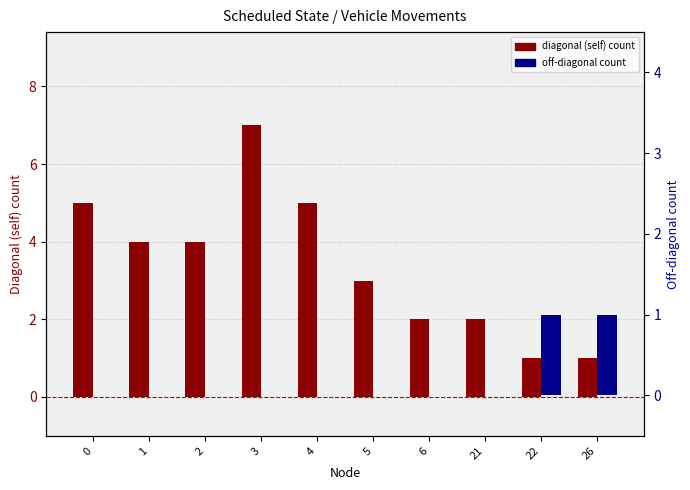

What is the total value across all series at 1?

4